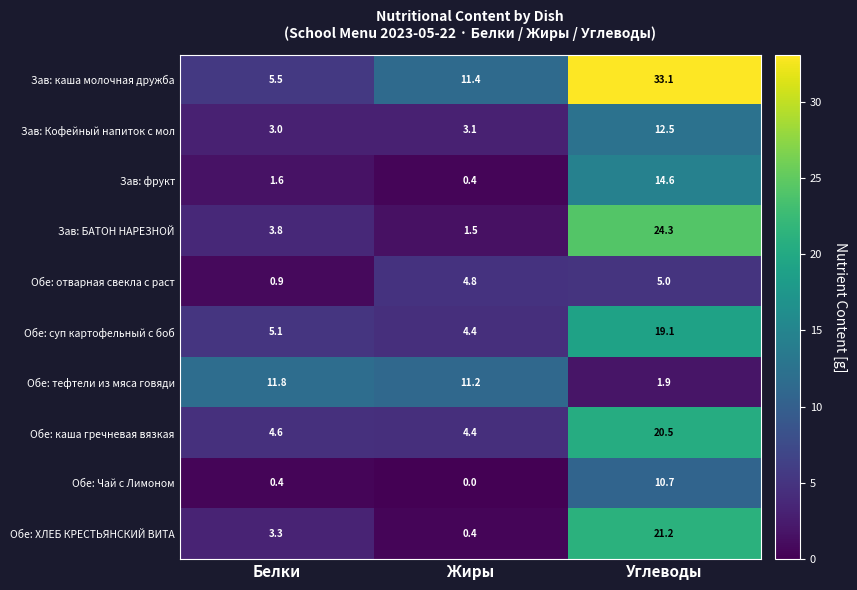

What is the sum of all Обе: Чай с Лимоном values?

11.1